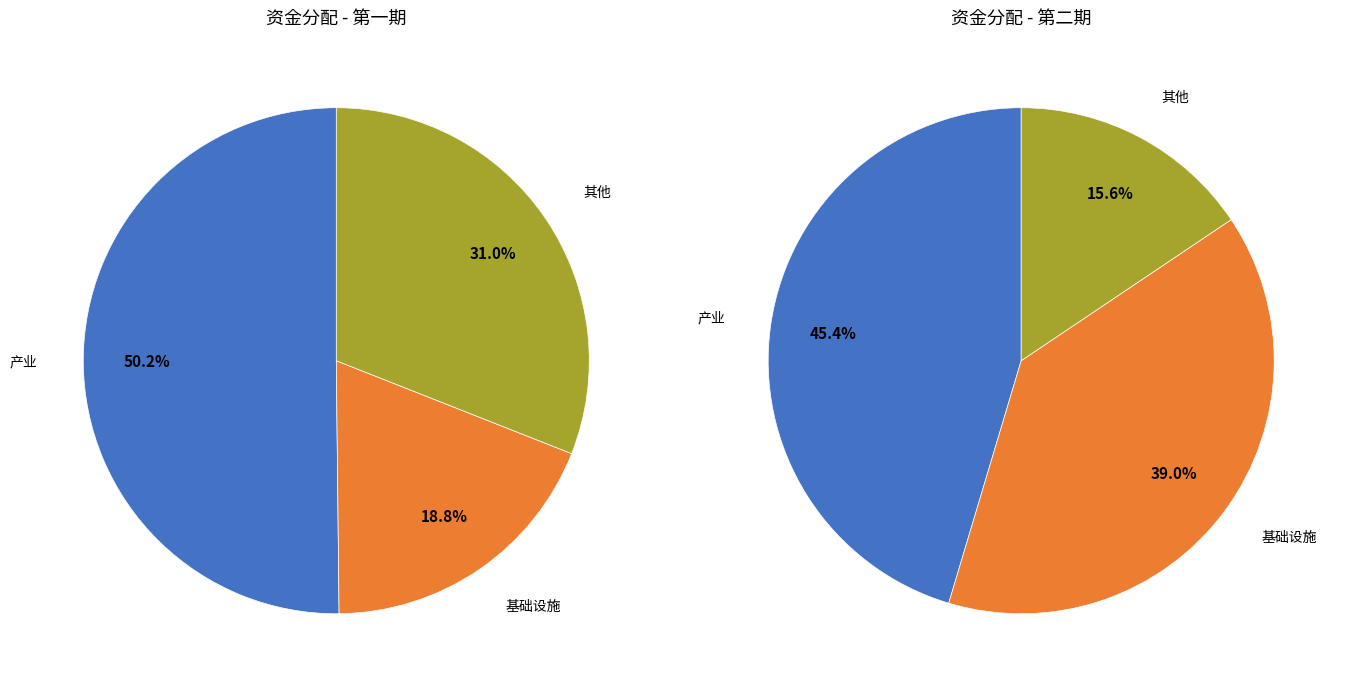

Rank the series at 基础设施 from lowest to highest value.

第一组, 第二组